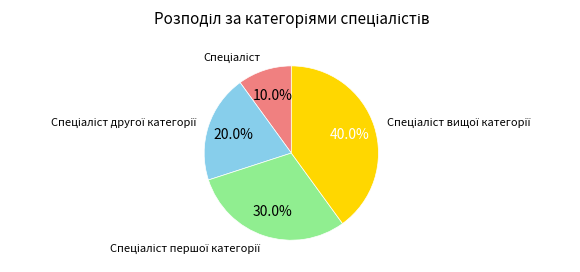

Does any single category account for the majority?

No